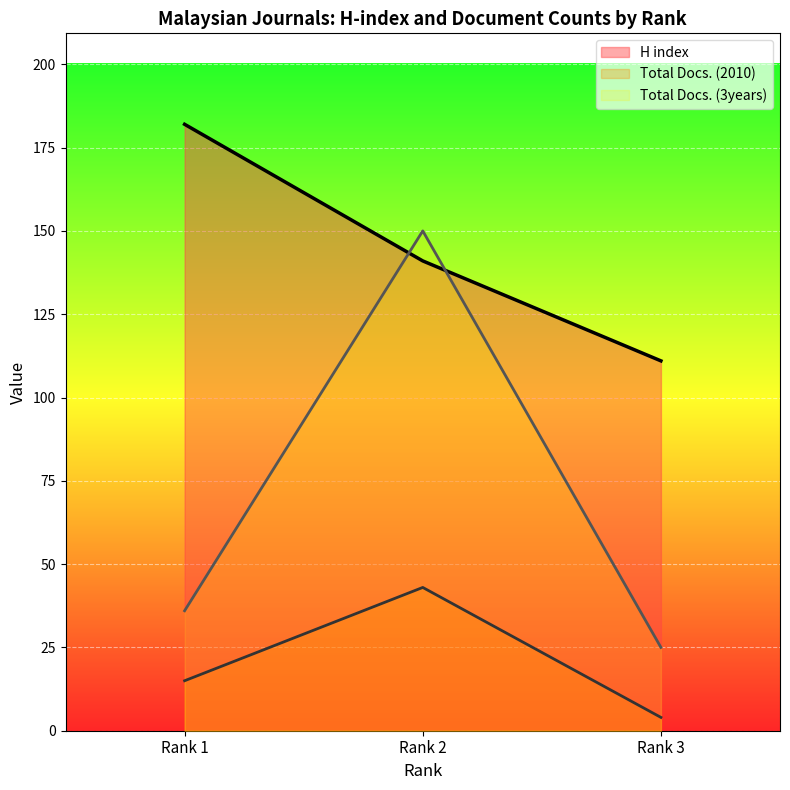

List the series in order of their peak value, highest first.

H index, Total Docs. (3years), Total Docs. (2010)